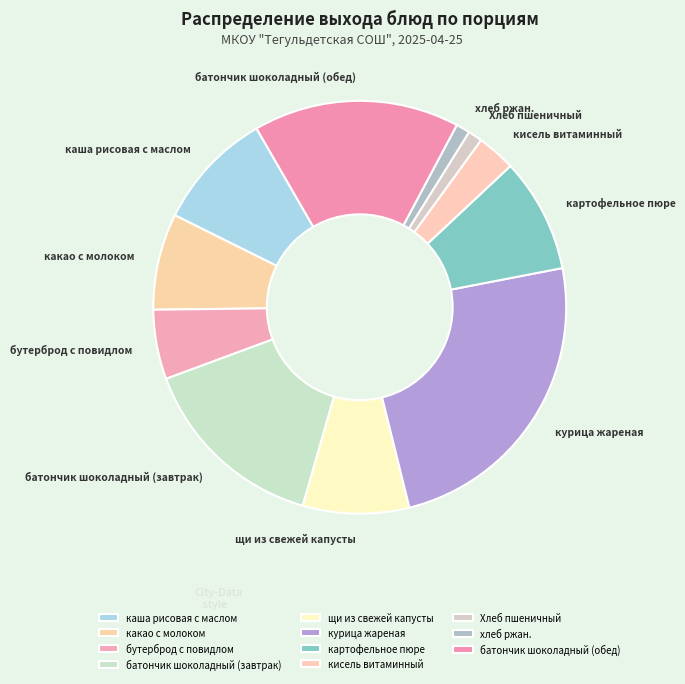

True or false: бутерброд с повидлом accounts for 14% of the total.

False